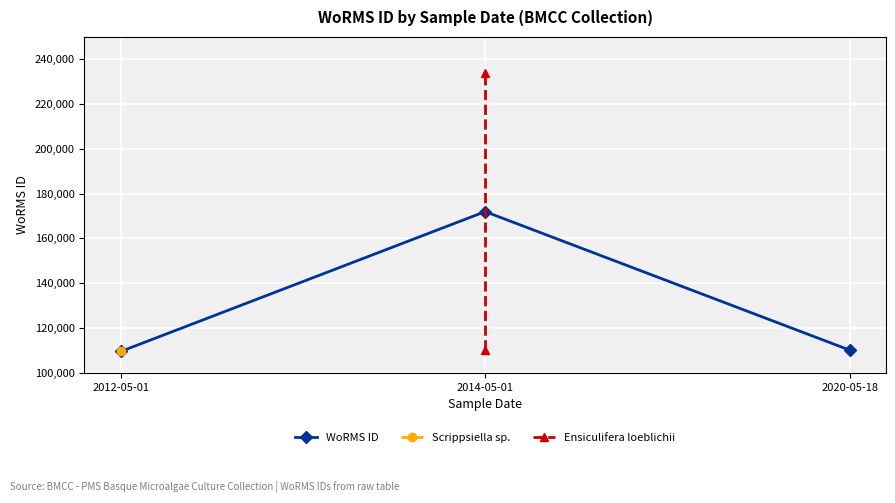

Where does the data first go above 110154?

2014-05-01